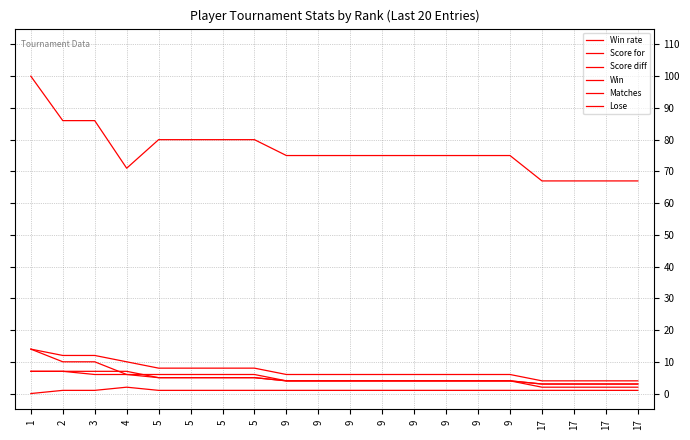

At 17, list the series in order from smallest to largest.

Lose, Score diff, Win, Matches, Score for, Win rate